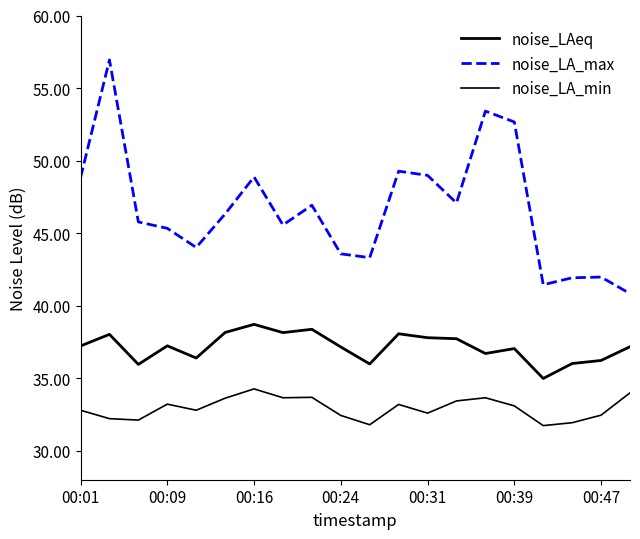

Does the chart display data point markers on the line(s)?

No